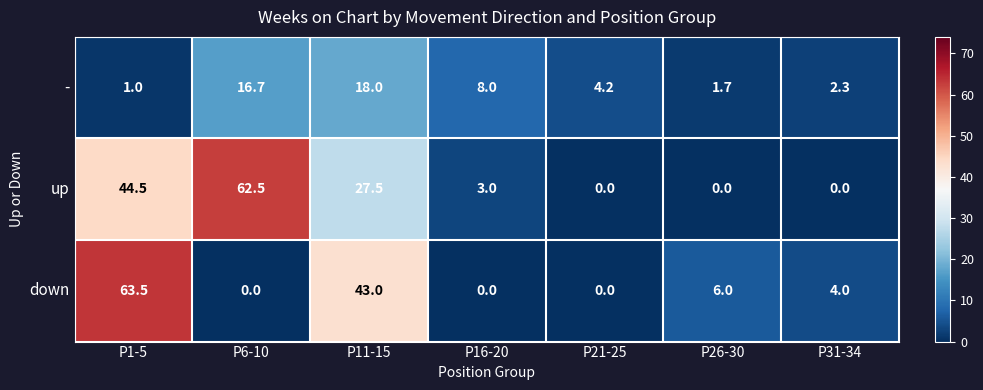

Rank the series by their average value, from lowest to highest.

-, down, up